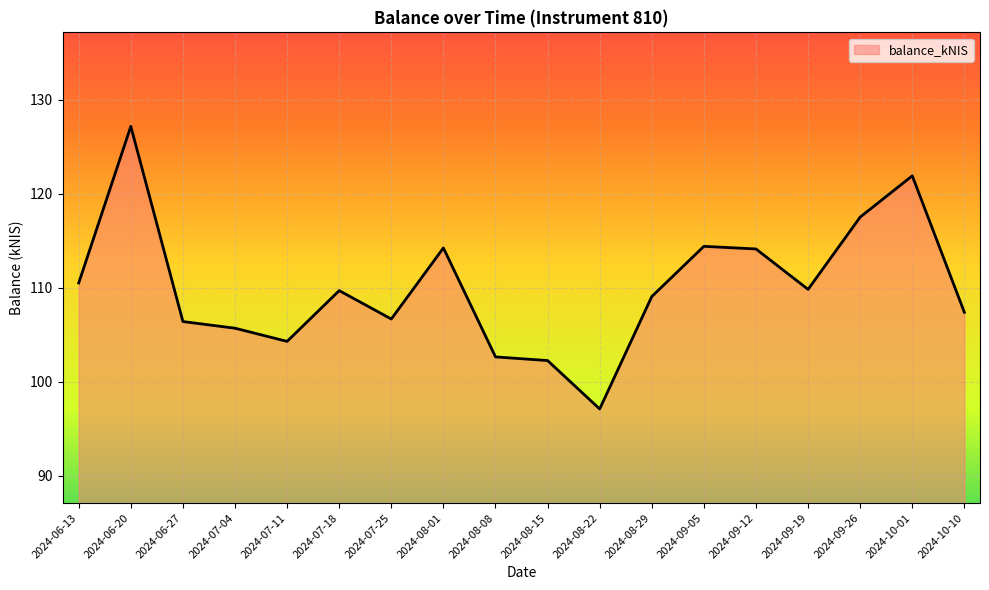

True or false: the data shows 180.1 at 2024-09-19.

False